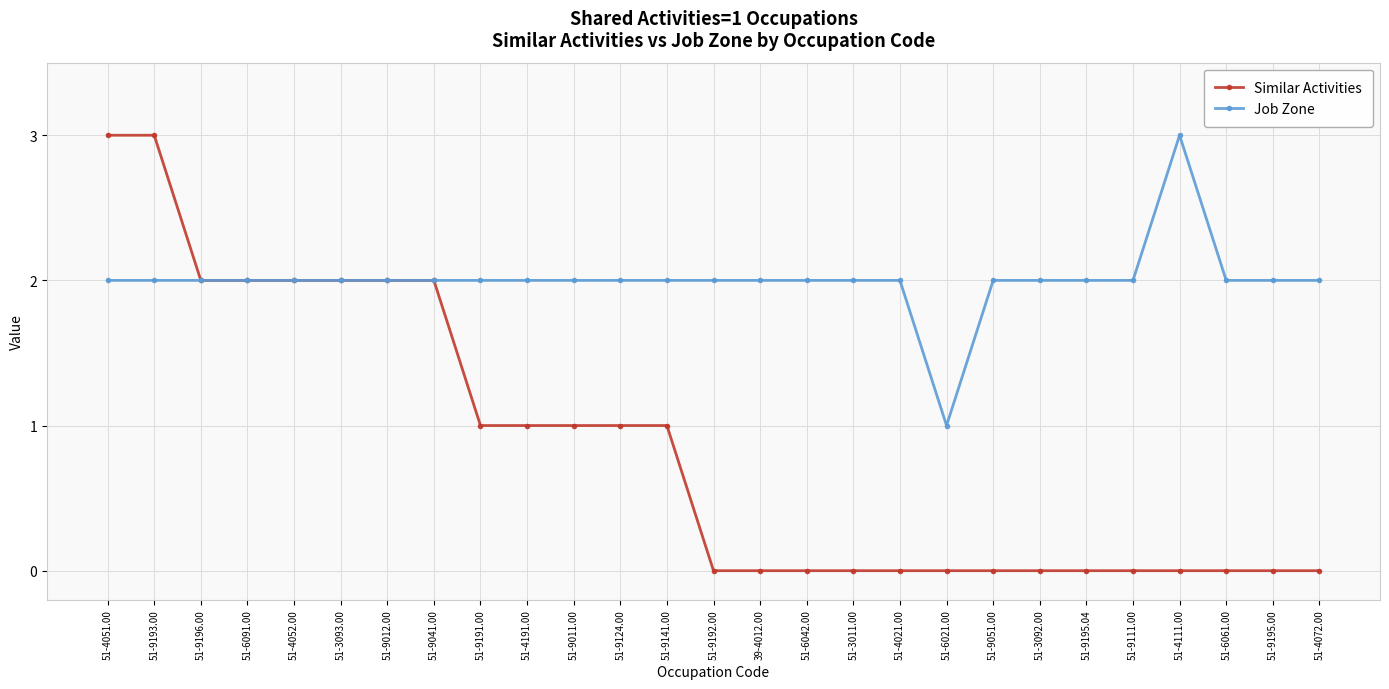

The Job Zone series shows 2 at 51-9193.00. True or false?

True